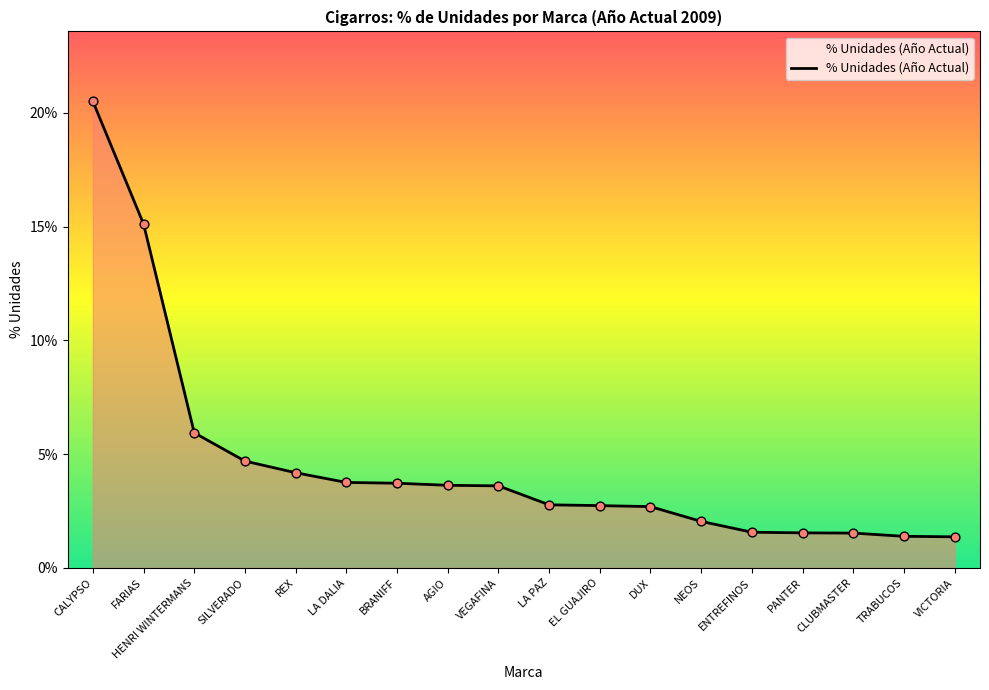

Between LA DALIA and TRABUCOS, which is larger?

LA DALIA